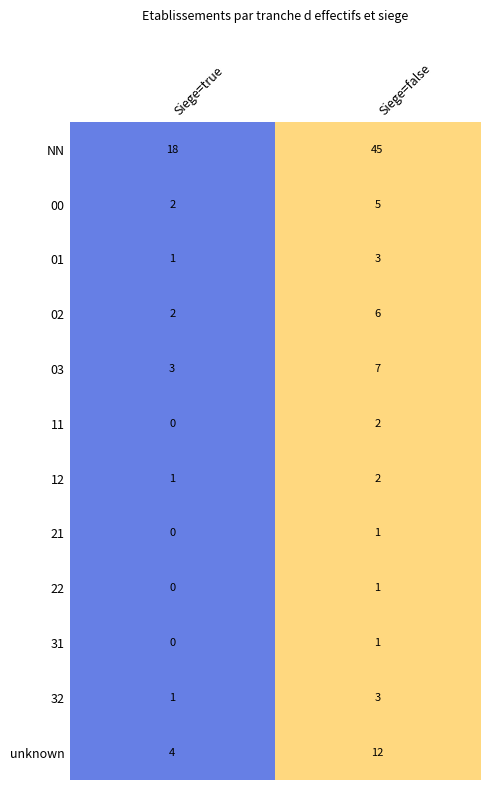

How many series are shown in this chart?

12